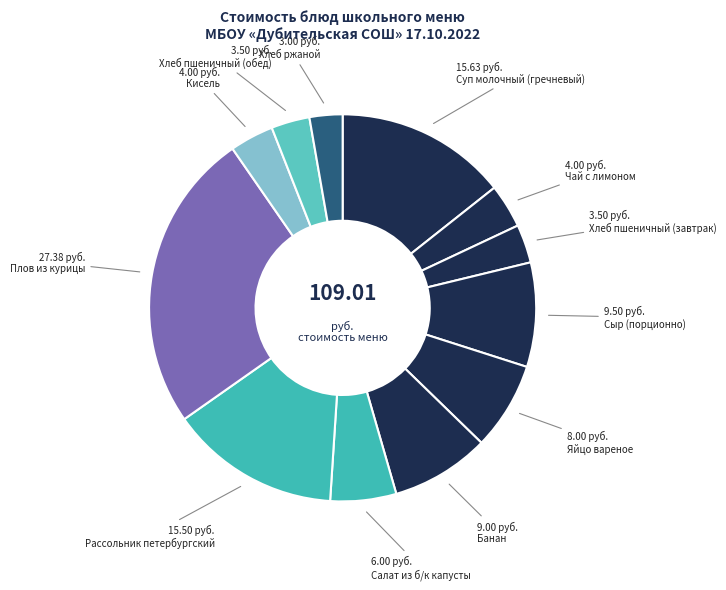

Rank the categories by value from lowest to highest.

Хлеб ржаной, Хлеб пшеничный (завтрак), Хлеб пшеничный (обед), Чай с лимоном, Кисель, Салат из б/к капусты, Яйцо вареное, Банан, Сыр (порционно), Рассольник петербургский, Суп молочный (гречневый), Плов из курицы